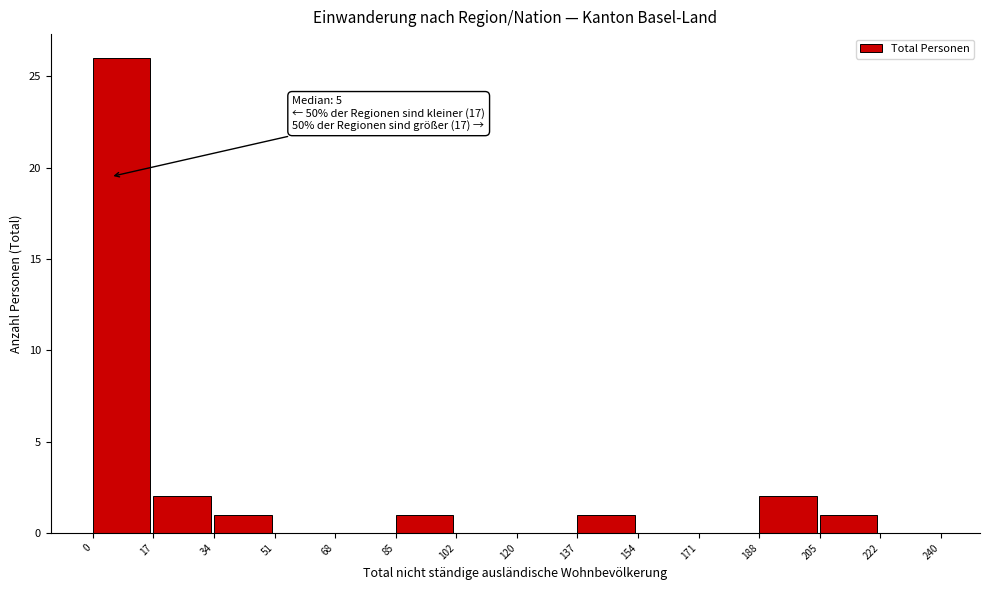

Which range on the x-axis has the tallest bar?

0 to 17